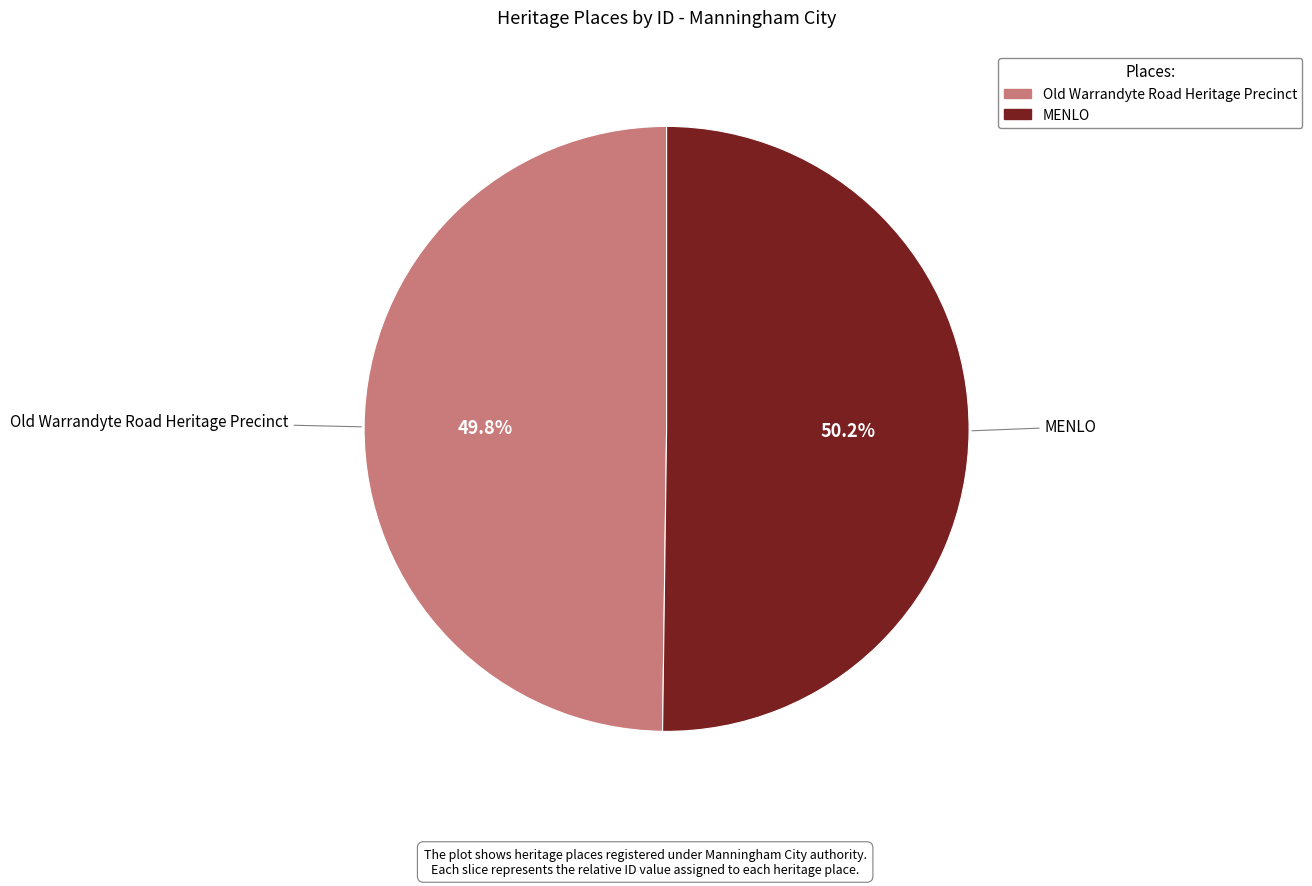

Is there a majority slice in this chart?

Yes